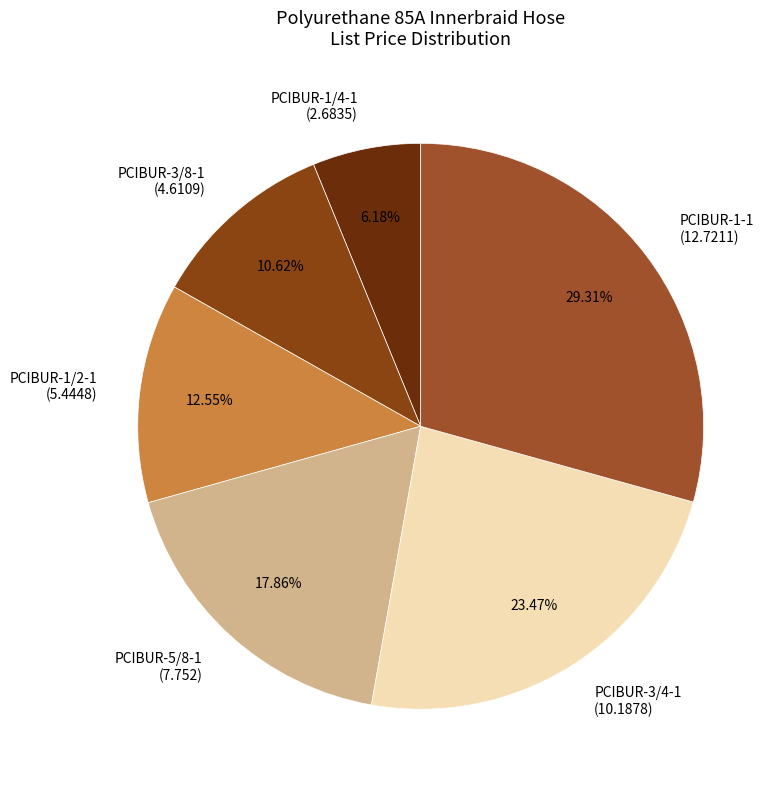

Is the sum of PCIBUR-1/2-1 (5.4448) and PCIBUR-1/4-1 (2.6835) greater than half?

No